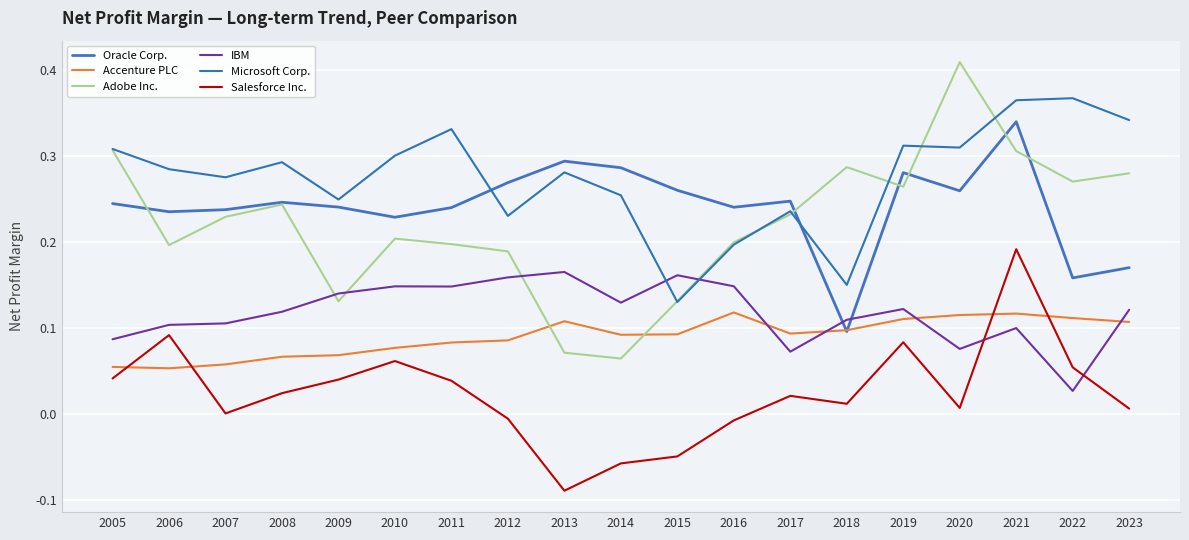

In IBM, how many points are higher than both neighbors (excluding endpoints)?

5